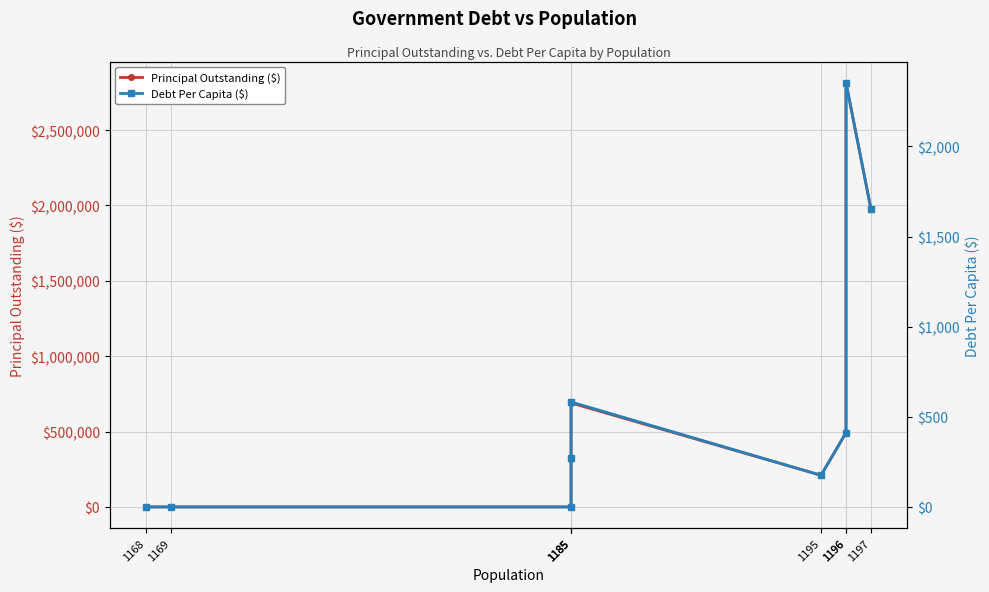

The Debt Per Capita ($) series shows 0.0 at 1169. True or false?

True